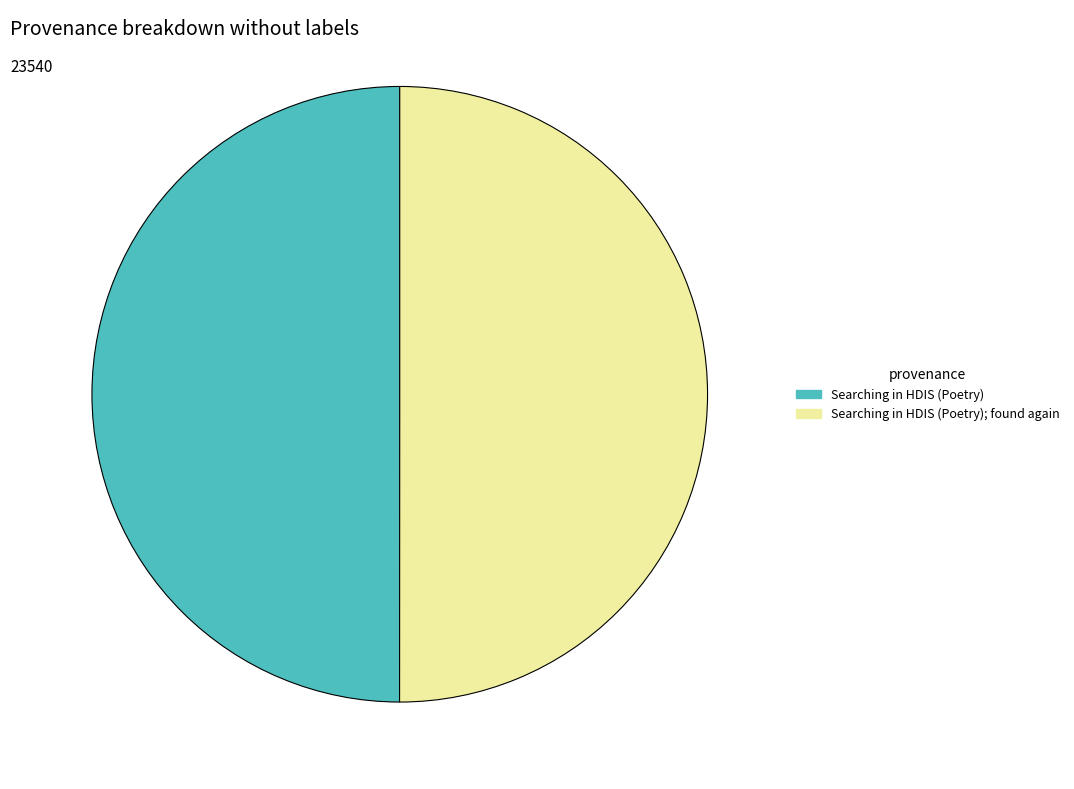

Is it true that Searching in HDIS (Poetry); found again is 50% of the pie?

True